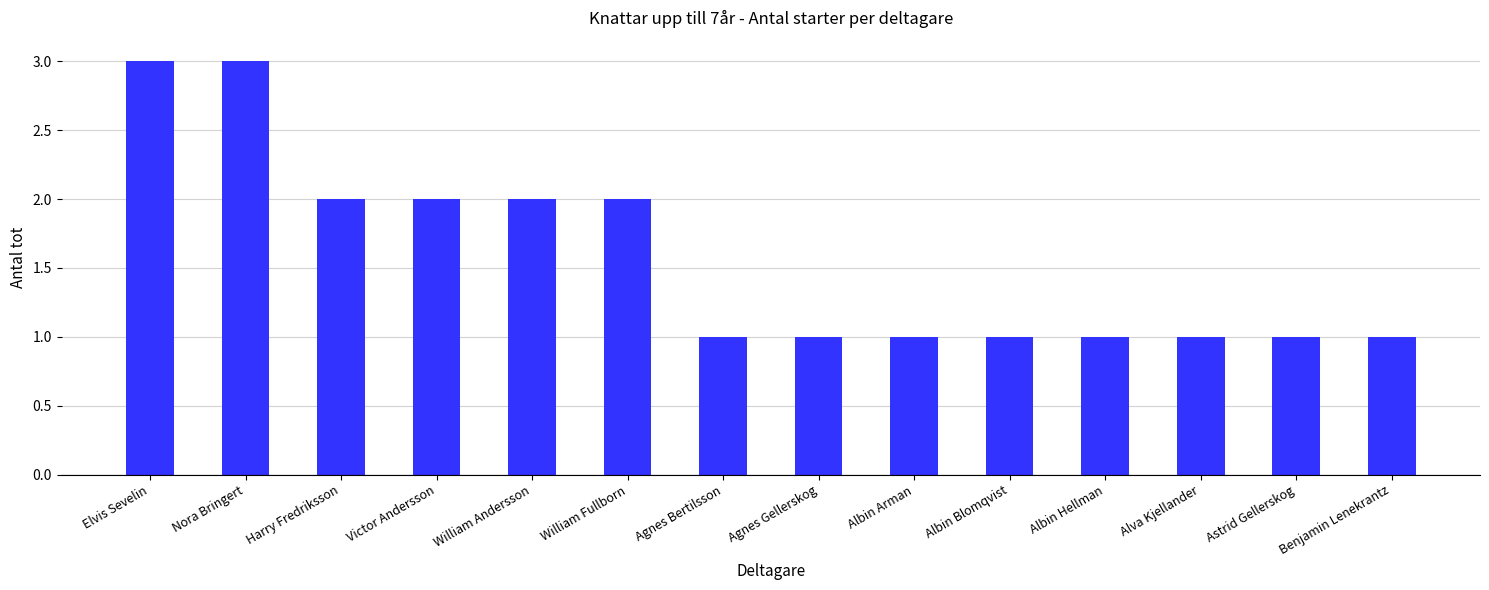

What is the label of the 7th bar from the right?

Agnes Gellerskog